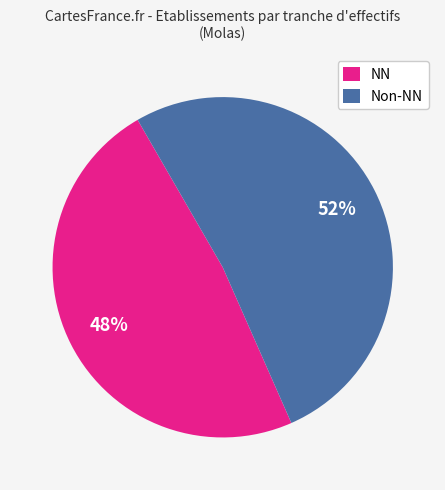

True or false: Non-NN accounts for 52% of the total.

True